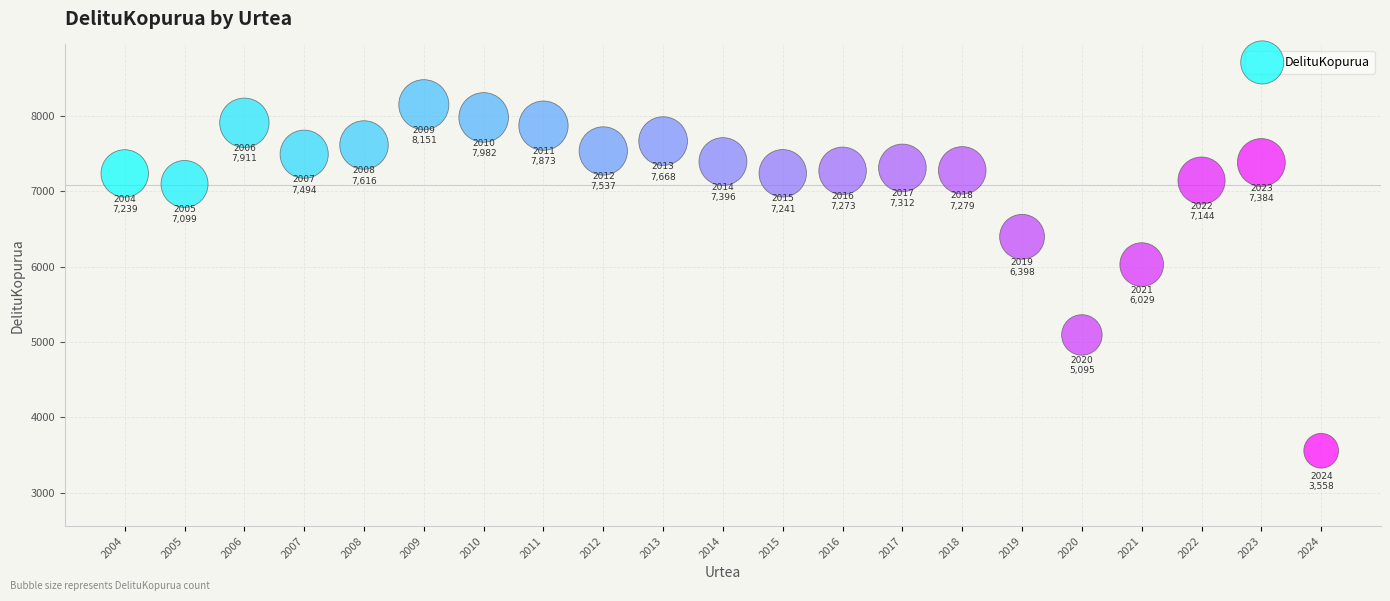

What Y value in the scatter plot is closest to 5854?

6029